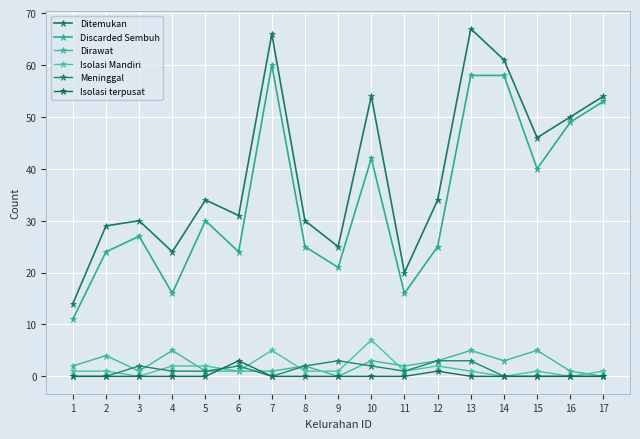

What is the spread (max minus min) of values at 10?

54